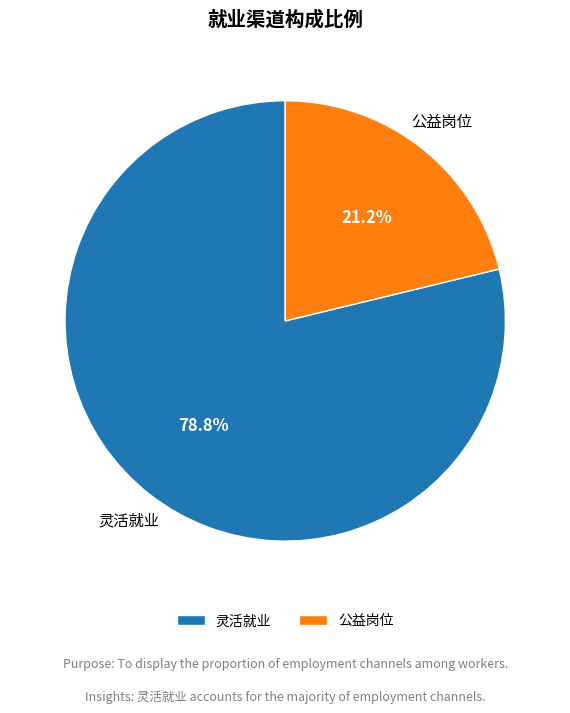

Approximately how many times larger is the value at 灵活就业 compared to 公益岗位?

3.7